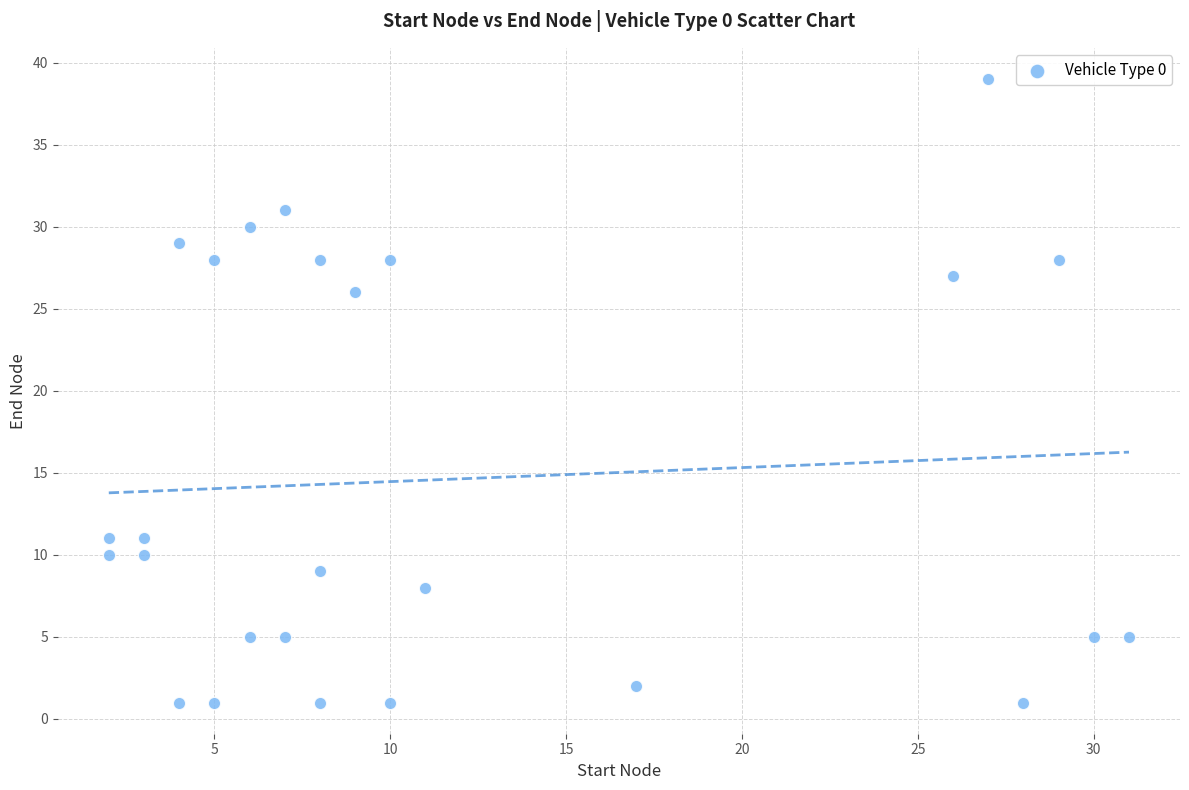

What Y value in the scatter plot is closest to 20?

26